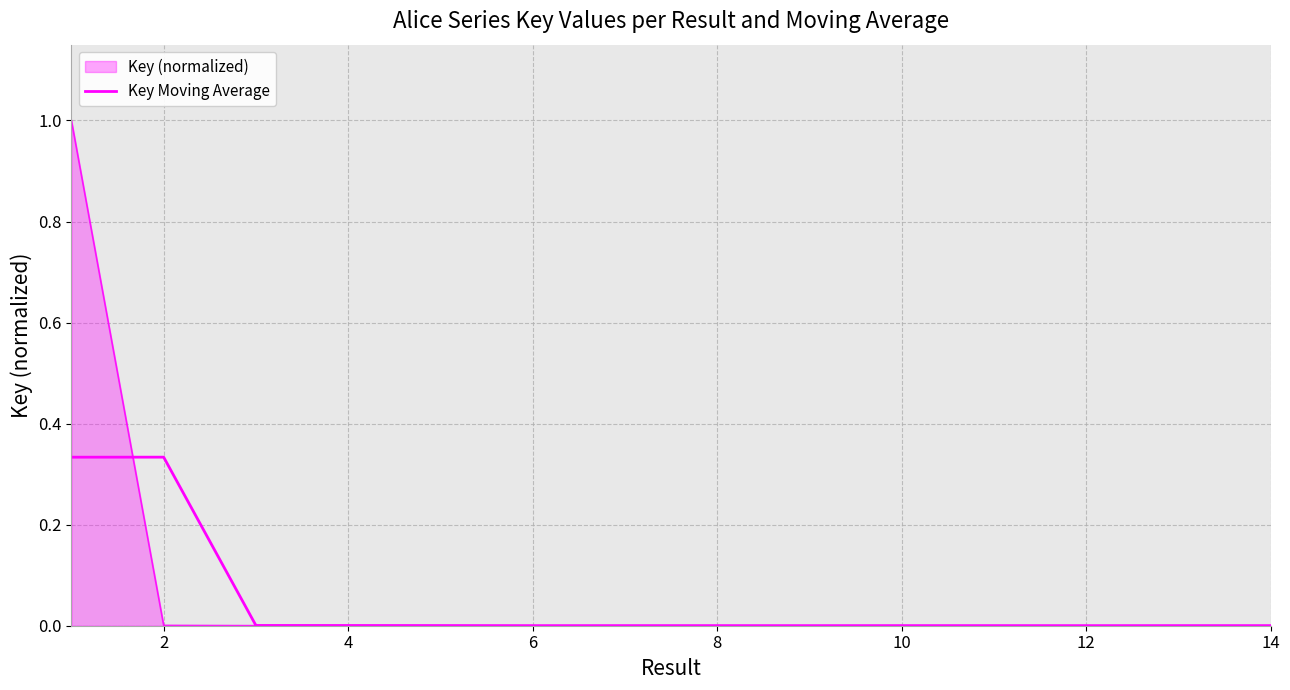

Does the chart have visible grid lines?

Yes